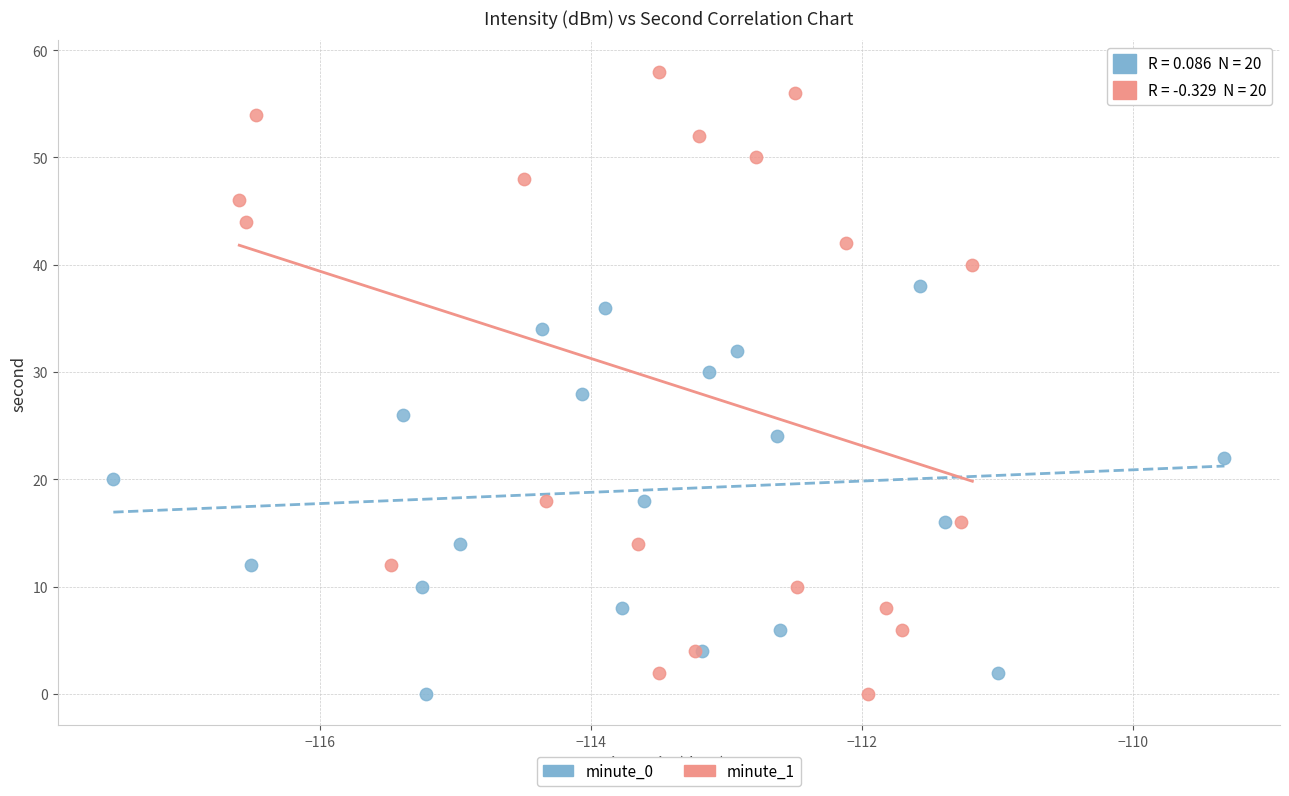

Which series reaches the maximum Y coordinate?

minute_1